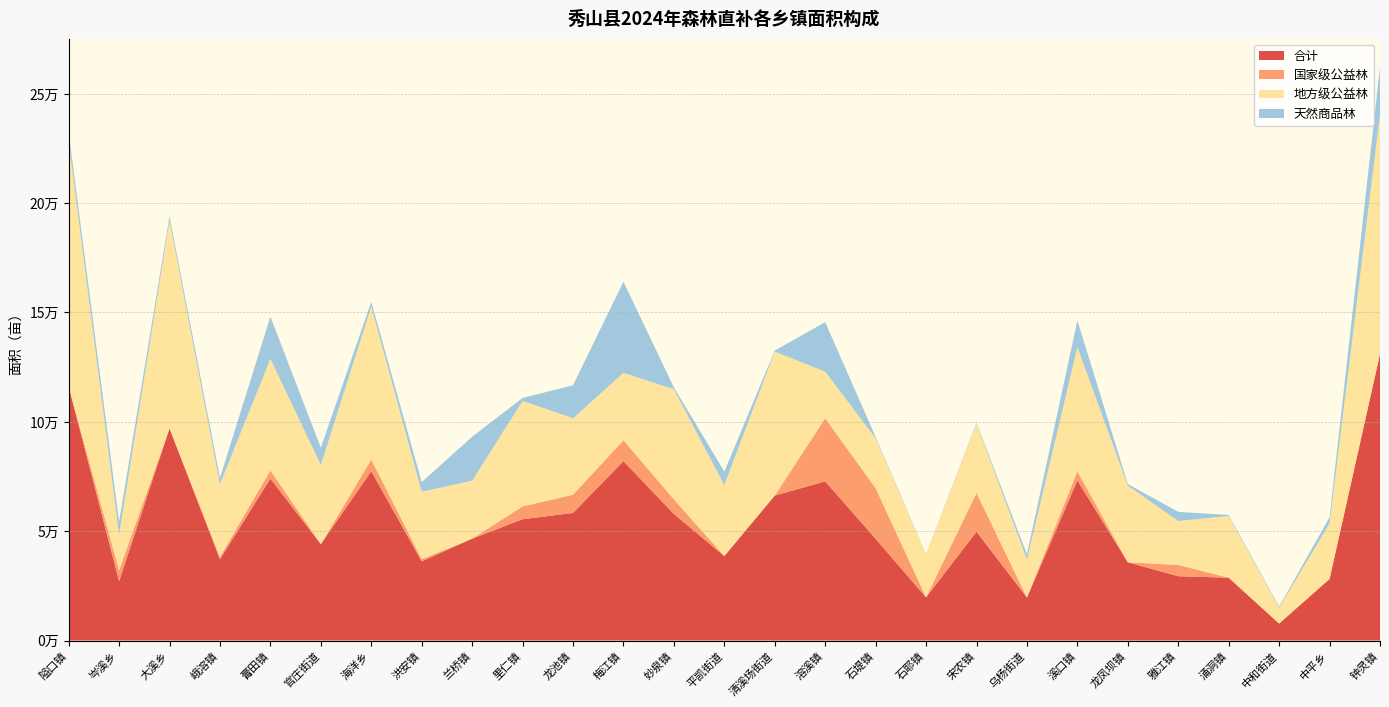

Reading right to left, transcribe all the data shown in this chart.

合计: 131050.6	28164.7	7763.5	28720.3	29410.7	35781.2	73185.0	19689.6	49777.9	19761.4	46538.5	72784.8	66296.3	38622.9	57859.2	82026.6	58353.2	55456.3	46587.5	36210.3	77436.4	44086.3	74037.2	37181.6	96988.7	27132.3	116155.6
国家级公益林: 0.0	0.0	0.0	0.0	5147.6	0.0	4147.7	0.0	17703.6	0.0	23114.5	28835.7	0.0	0.0	6680.5	9562.9	8311.9	5877.7	0.0	1002.2	5310.4	0.0	3754.4	1049.0	0.0	4918.4	0.0
地方级公益林: 109385.4	25375.7	7230.0	28245.8	20096.1	35072.5	56838.0	17350.7	31654.5	19678.7	22802.7	21341.5	65837.7	32400.8	50356.7	30809.0	34981.9	48231.2	26474.5	30833.4	69992.8	36169.0	51036.0	33182.9	94950.0	16379.0	111896.6
天然商品林: 21665.3	2789.0	533.5	474.5	4166.9	708.6	12199.4	2338.9	419.9	82.7	621.3	22607.7	458.6	6222.0	822.1	41654.7	15059.3	1347.4	20113.1	4374.7	2133.2	7917.4	19246.7	2949.7	2038.7	5834.9	4259.0